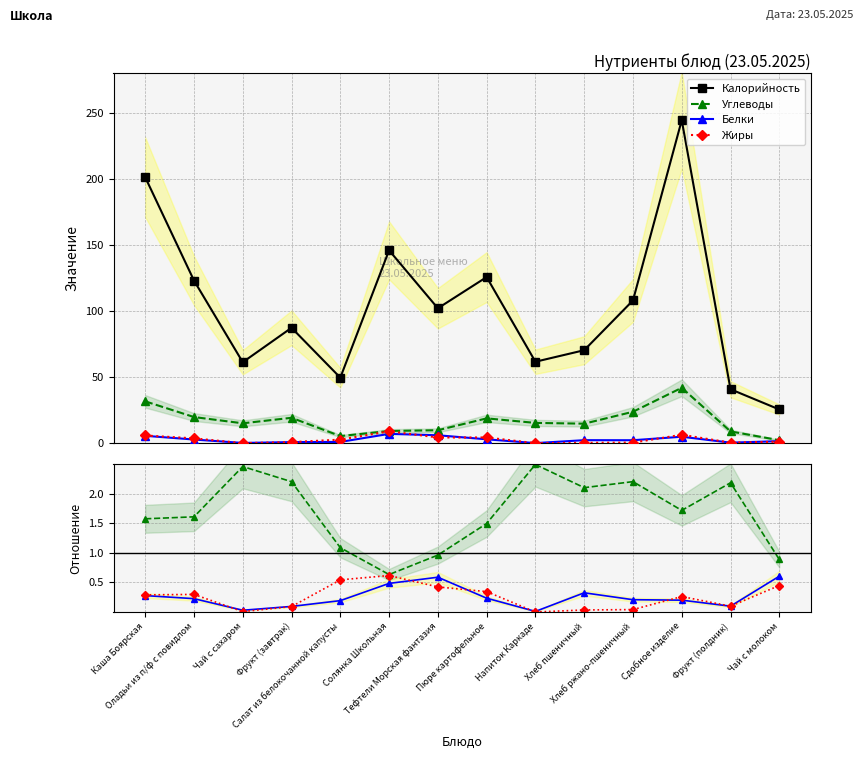

List the series in order of their peak value, lowest first.

Белки, Жиры, Углеводы, Калорийность